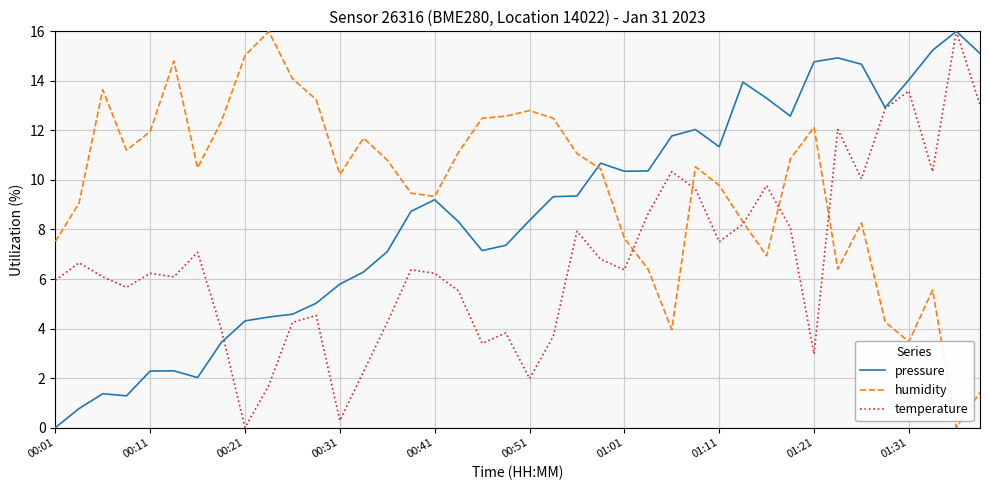

Which series ends up on top after the final intersection of temperature and pressure?

pressure